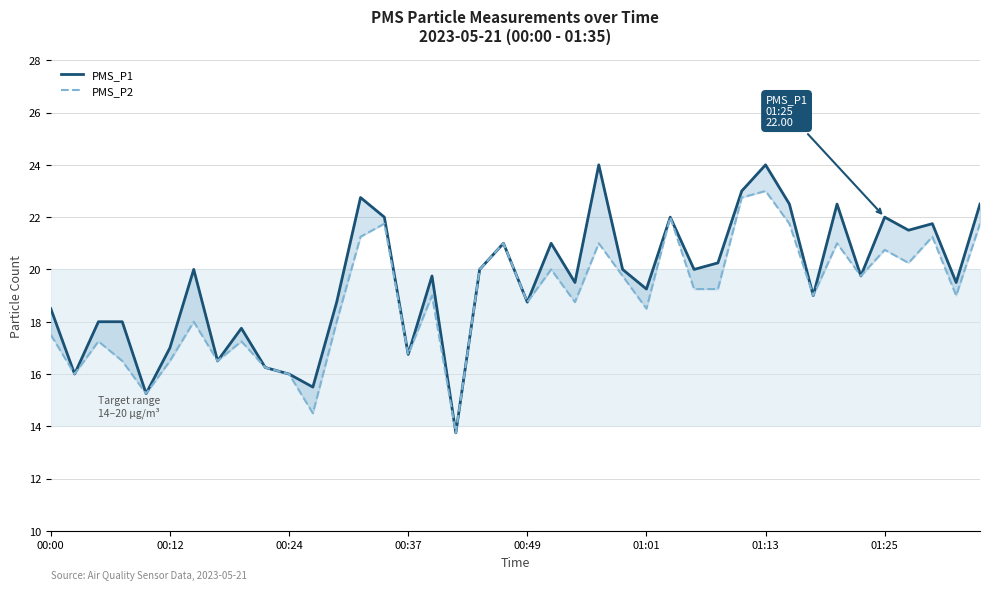

Rank the series at 22 from highest to lowest value.

PMS_P1, PMS_P2